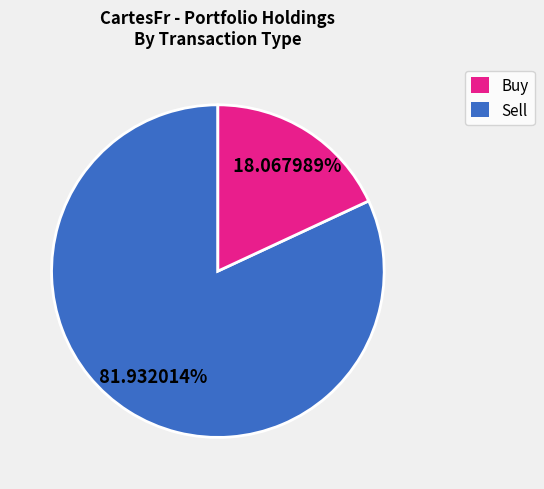

Is there a majority slice in this chart?

Yes